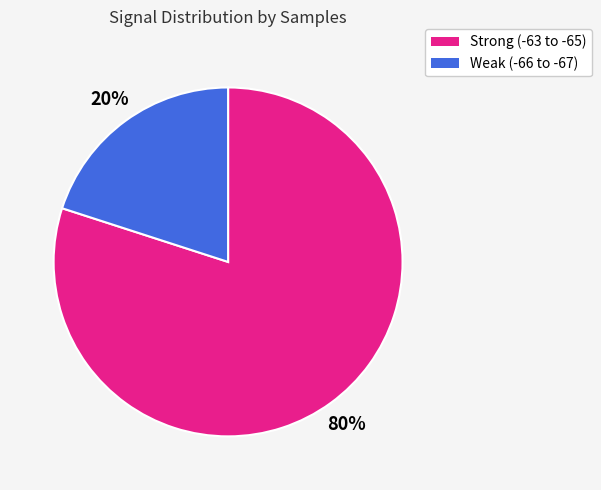

Which slice is the smallest?

Weak (-66 to -67)